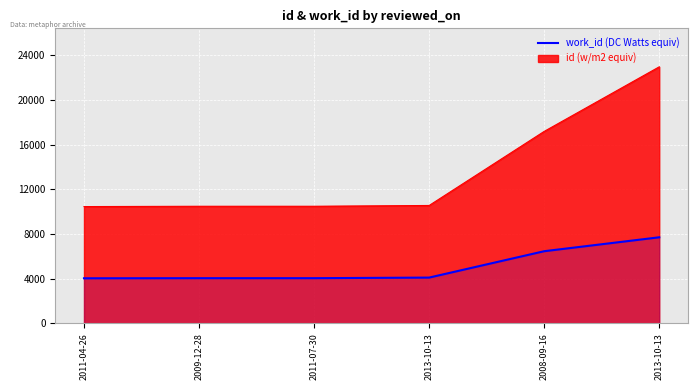

List the labels in order of value, smallest first.

2011-04-26, 2009-12-28, 2011-07-30, 2013-10-13, 2008-09-16, 2013-10-13